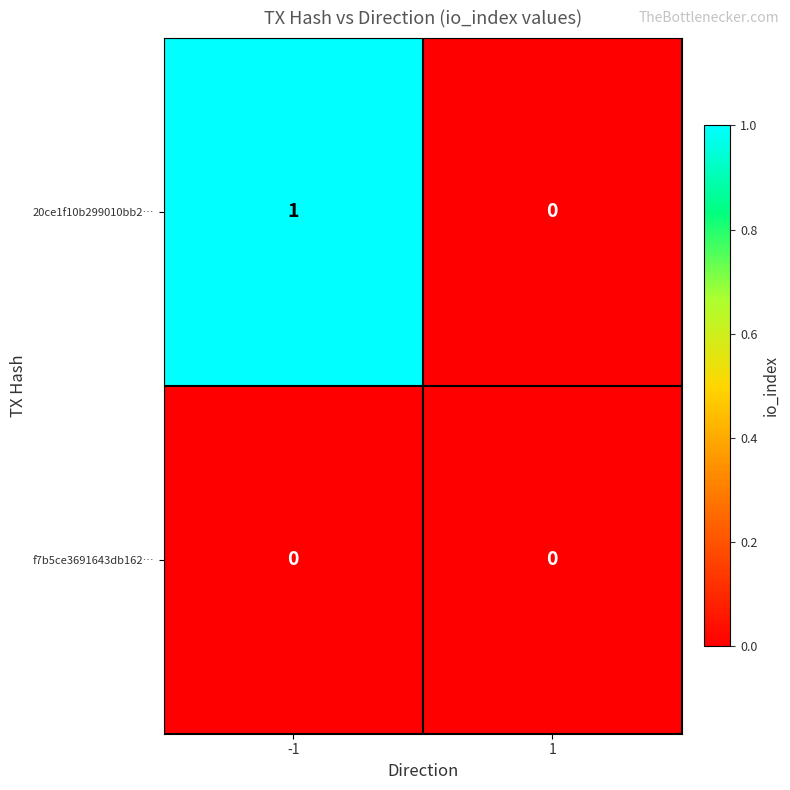

At -1, list the series in order from smallest to largest.

f7b5ce3691643db162…, 20ce1f10b299010bb2…